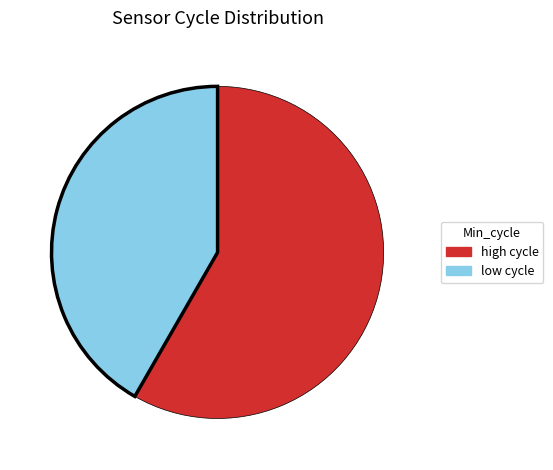

Combined, do high cycle and low cycle account for over 50%?

Yes